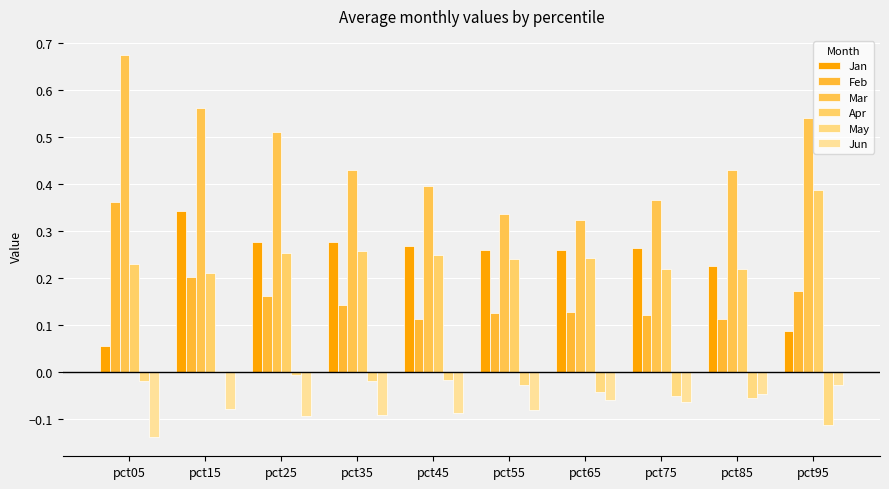

Which series has the widest spread of values?

Mar